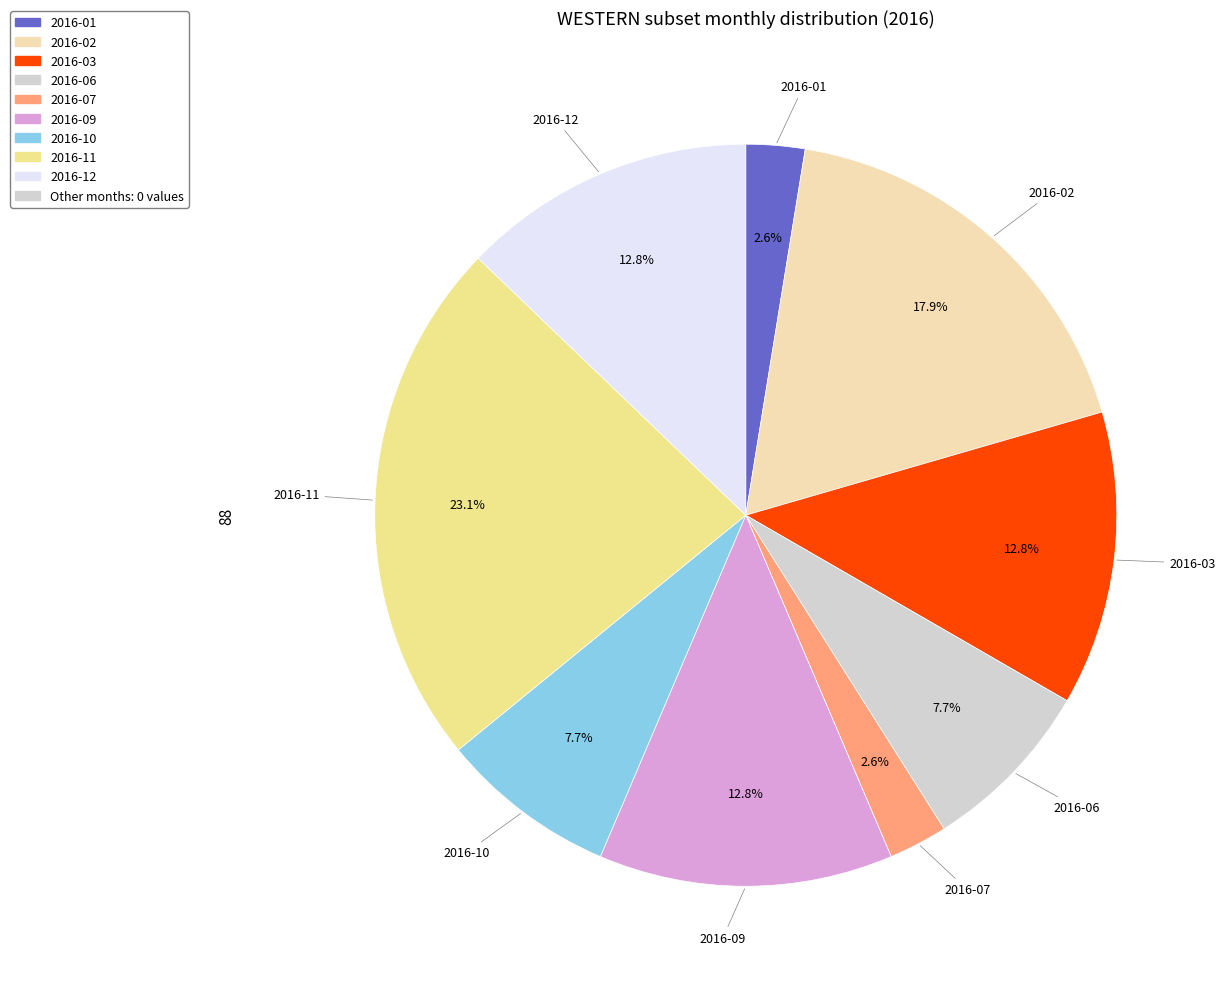

Does any single category account for the majority?

No